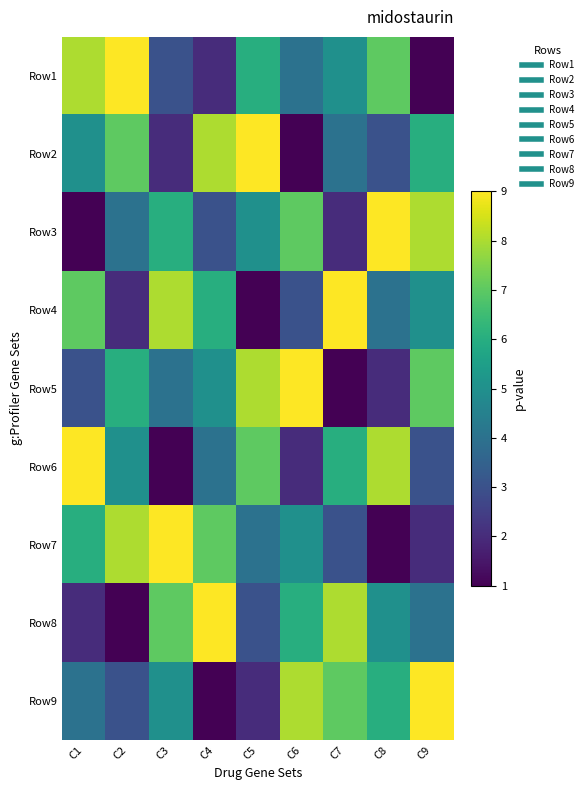

At which category does the chart reach its minimum across all series?

C9